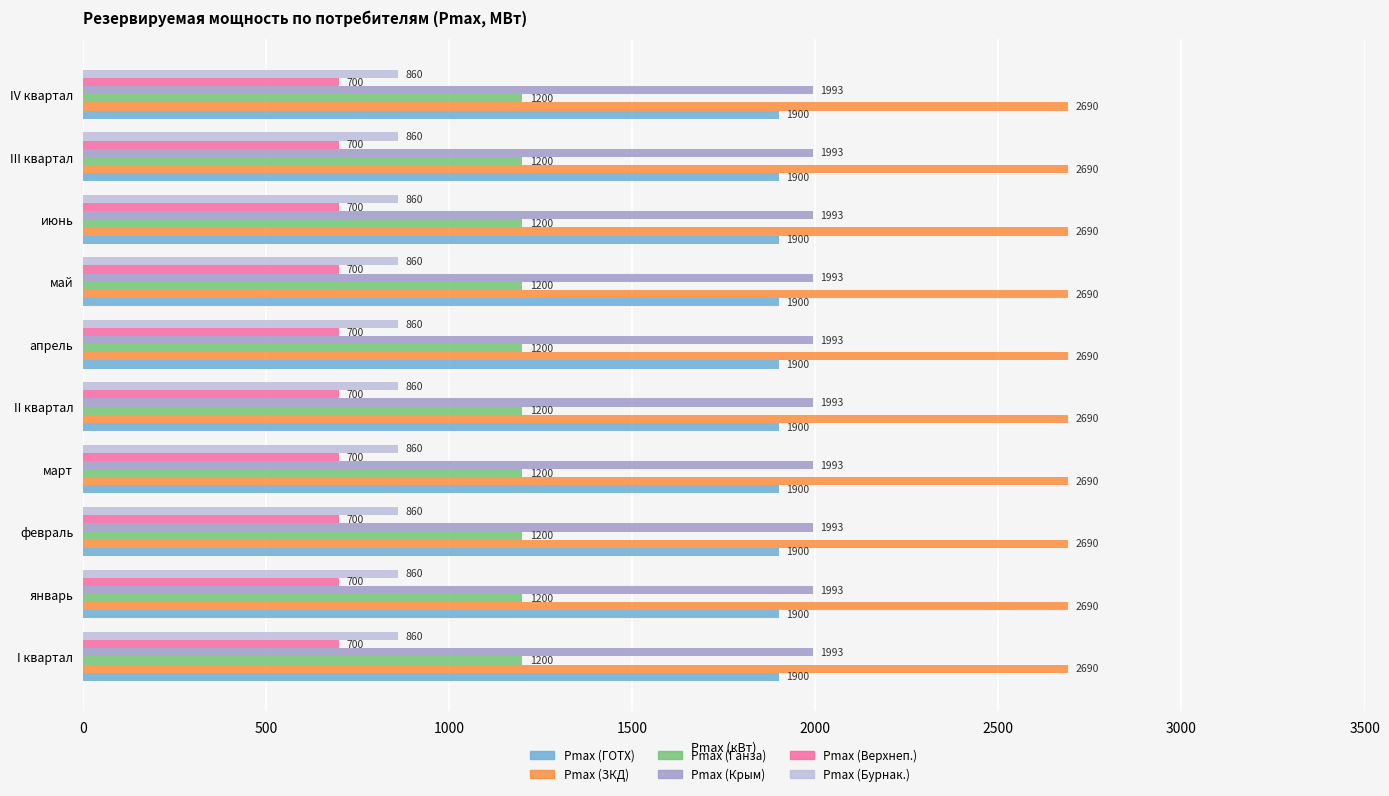

What is the minimum value shown in the chart?

700